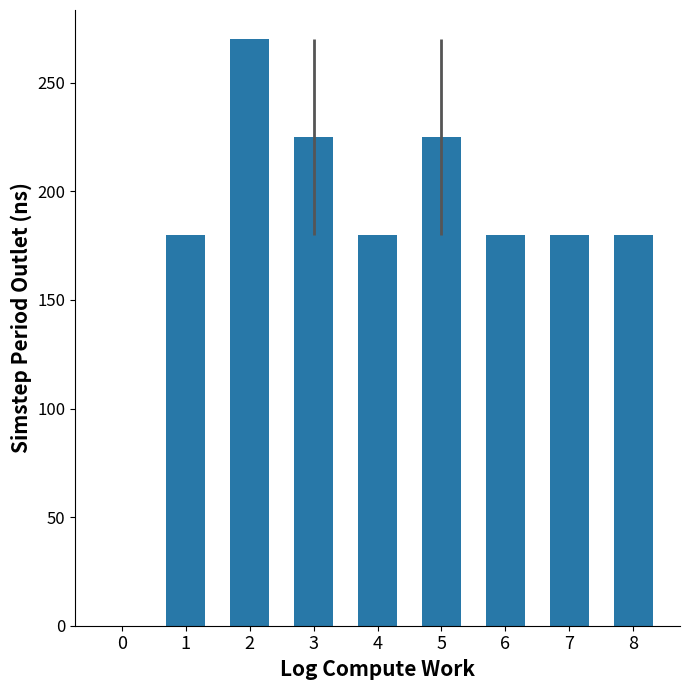

The value at 1 is 301. True or false?

False